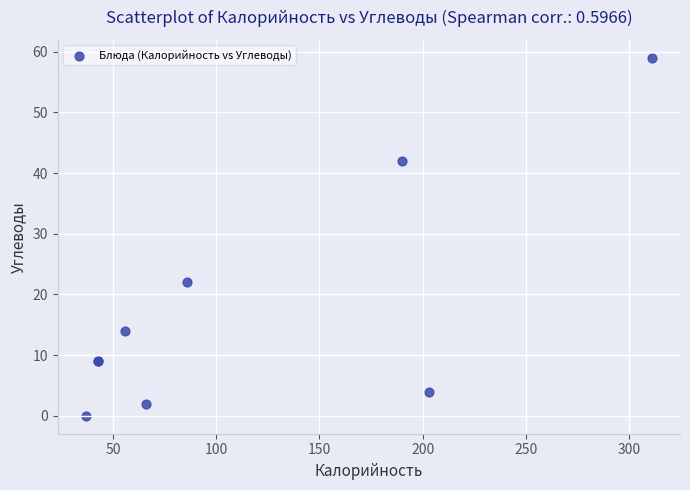

What Y value in the scatter plot is closest to 29?

22